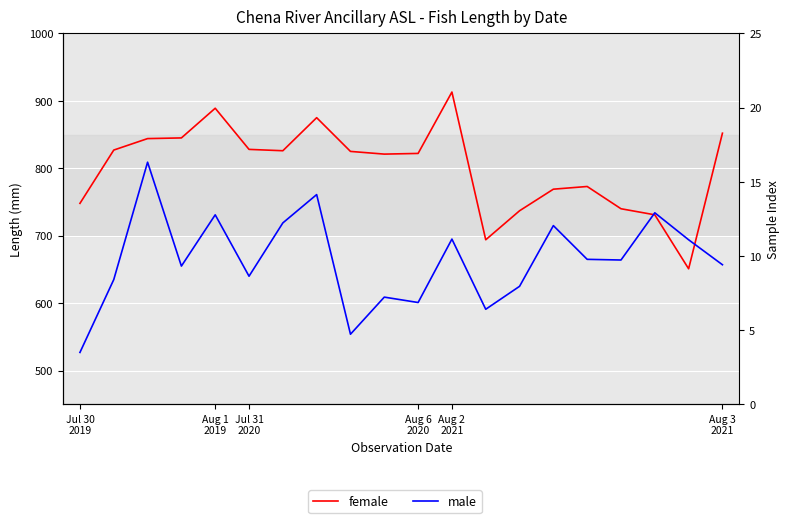

After their last crossing, which series has the higher values: male or female?

female